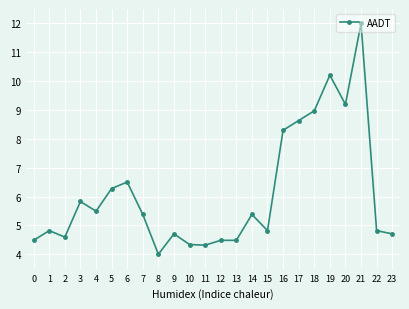

Count the number of categories in the chart.

24